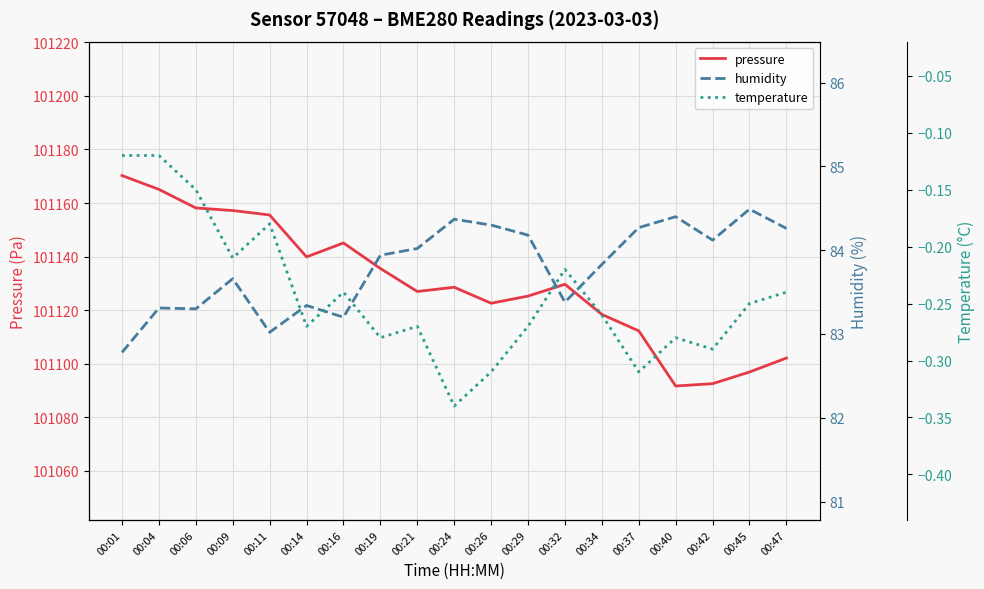

How many interior local peaks does the temperature series have?

5